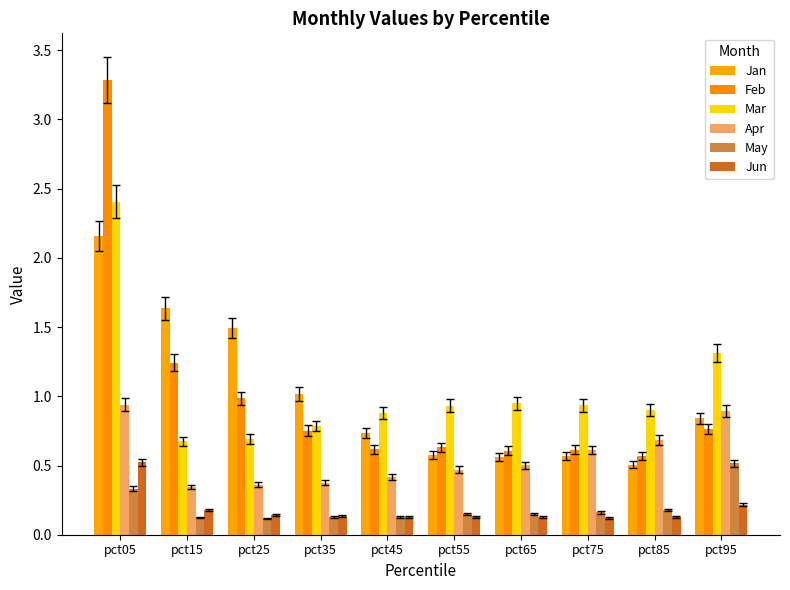

What is the sum of the Apr values at pct45 and pct15?

0.8